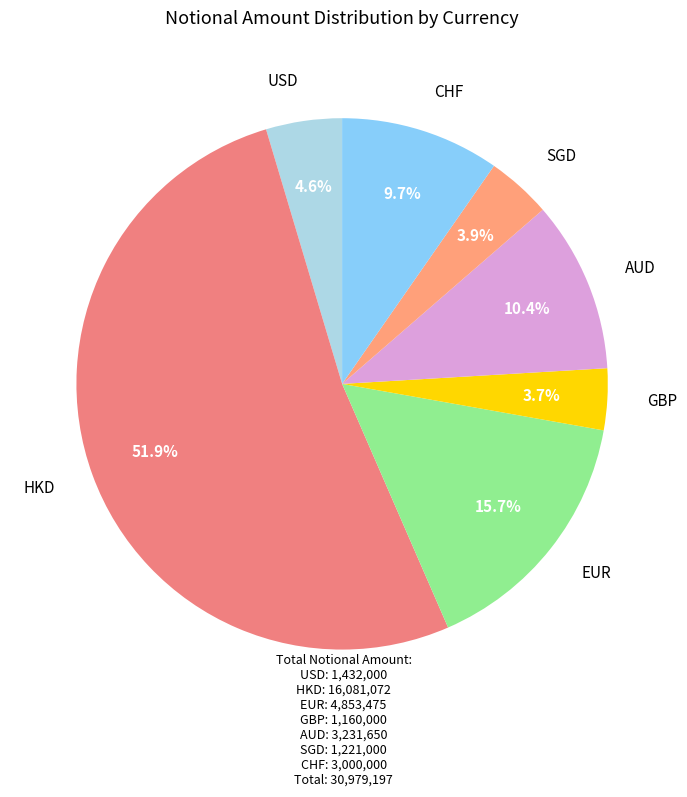

To the nearest percent, what is the combined percentage of AUD and USD?

15%